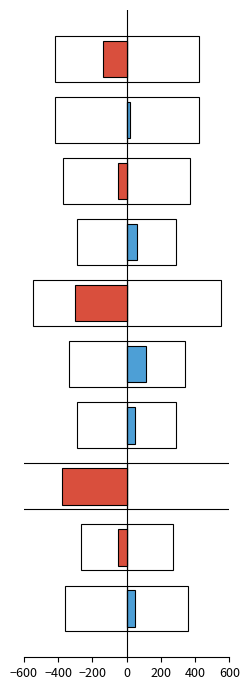

How many values in the Negative Change series are below 0?

5